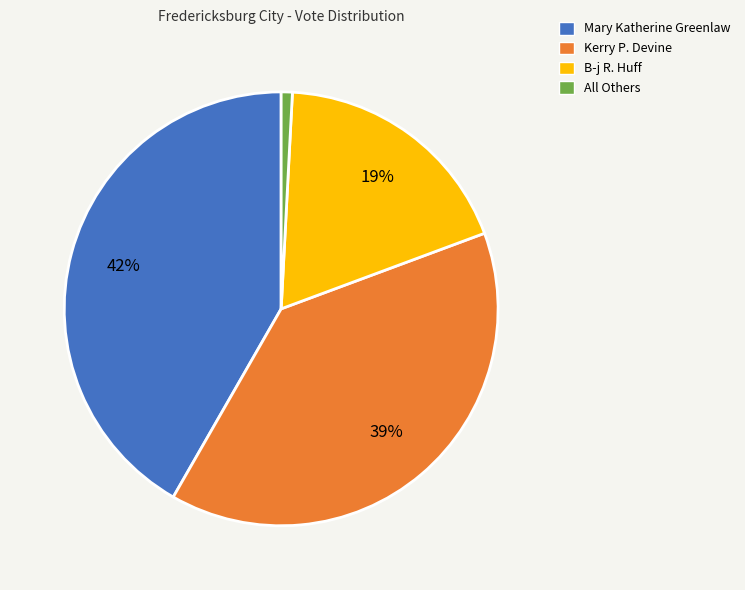

Which has a higher value, B-j R. Huff or All Others?

B-j R. Huff